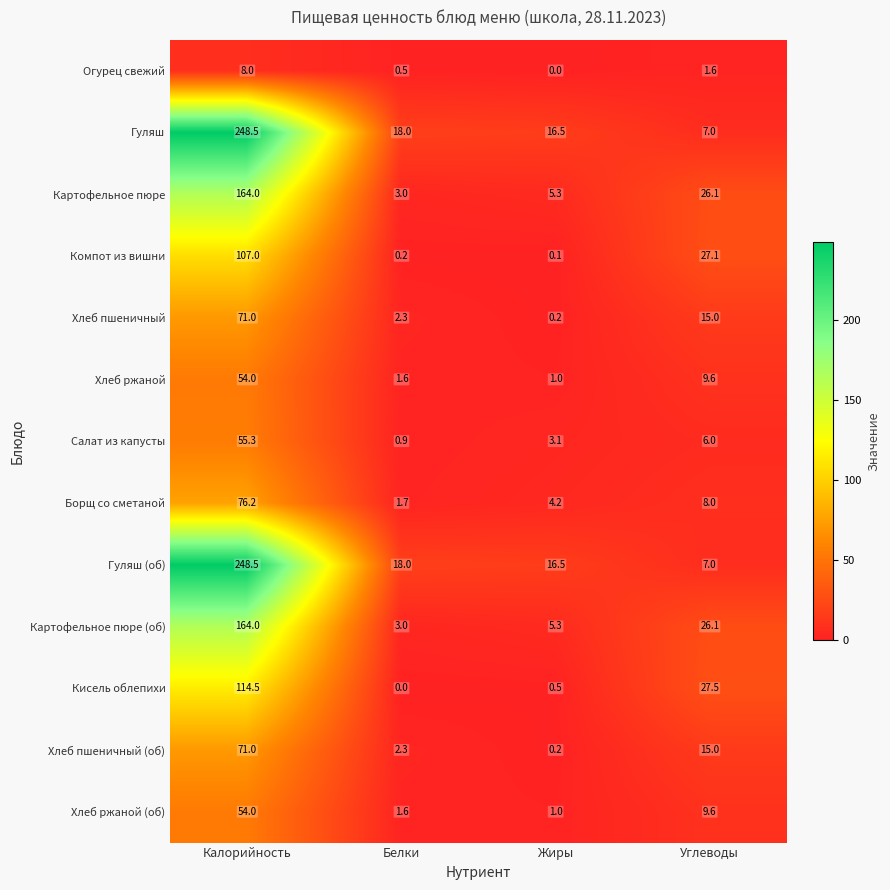

True or false: Хлеб пшеничный has a value of 3.8 at Белки.

False